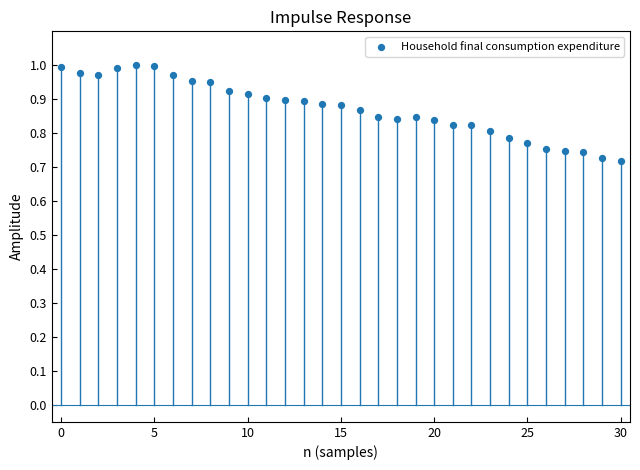

What is the range of Y values (max minus min)?

0.3